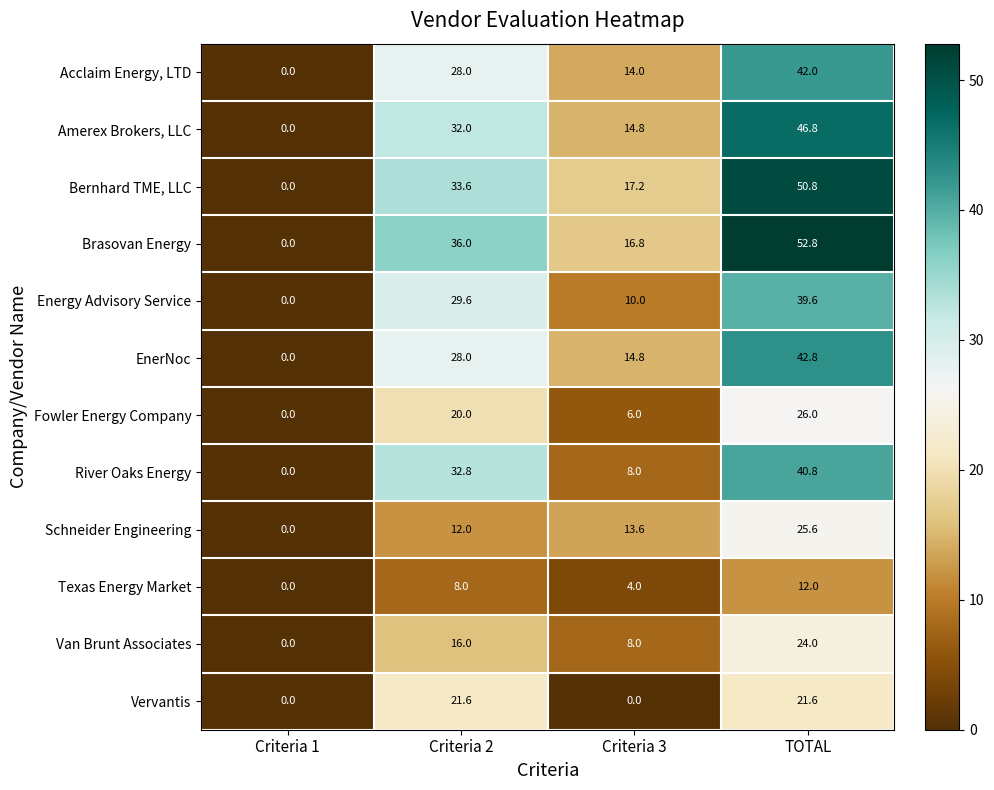

At which label is EnerNoc closest to 21?

Criteria 3